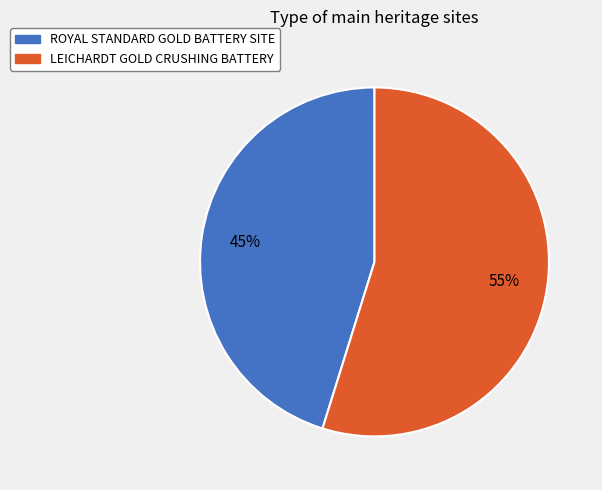

What is the smallest slice in the pie chart?

ROYAL STANDARD GOLD BATTERY SITE